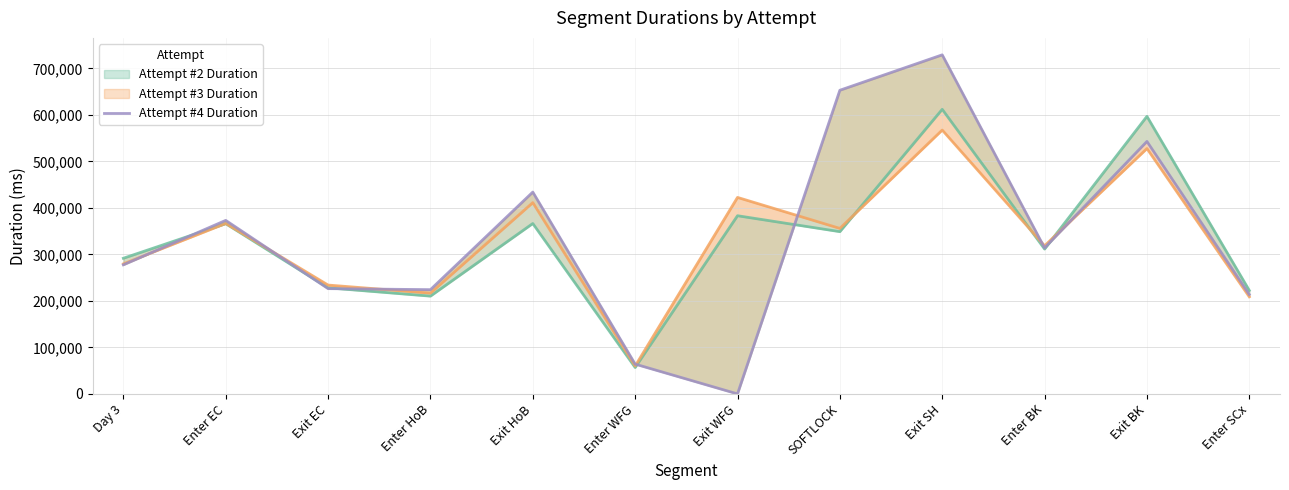

What is the change in value from Enter EC to Exit BK?

+169784